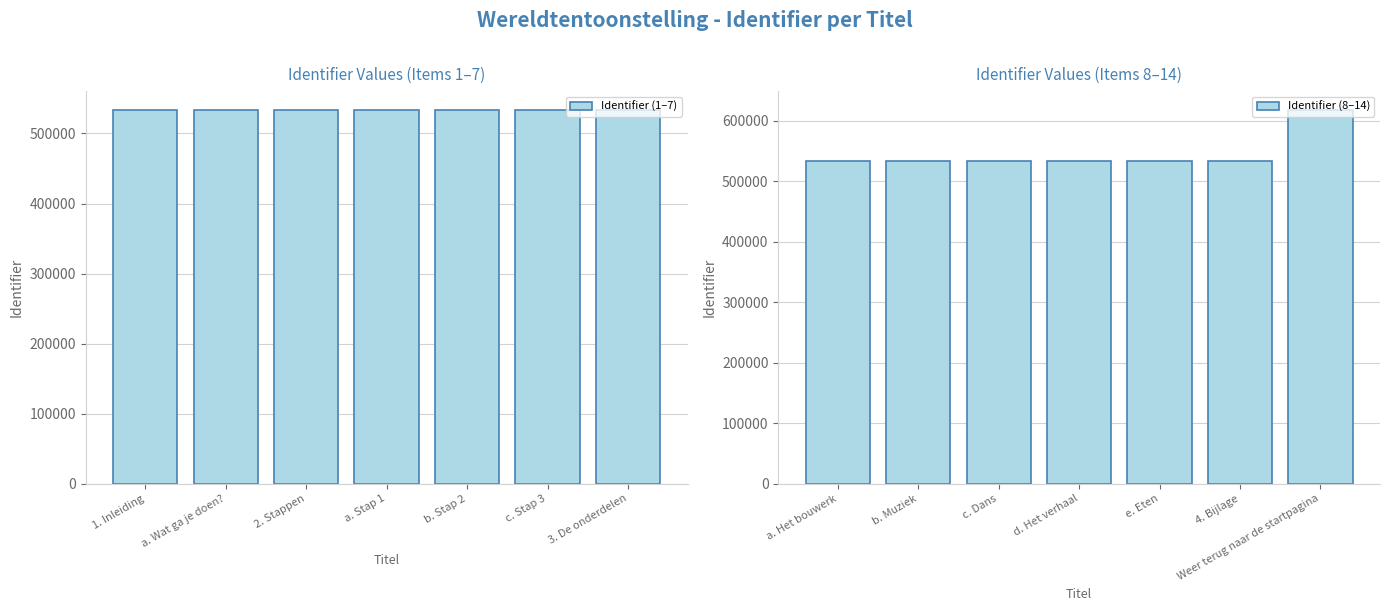

Are the bars grouped side by side (vs. stacked)?

Yes